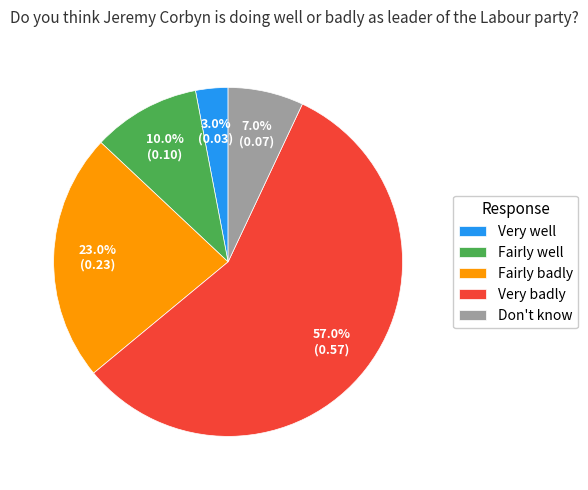

To the nearest percent, what is the difference between the Very badly and Fairly well slice percentages?

47%